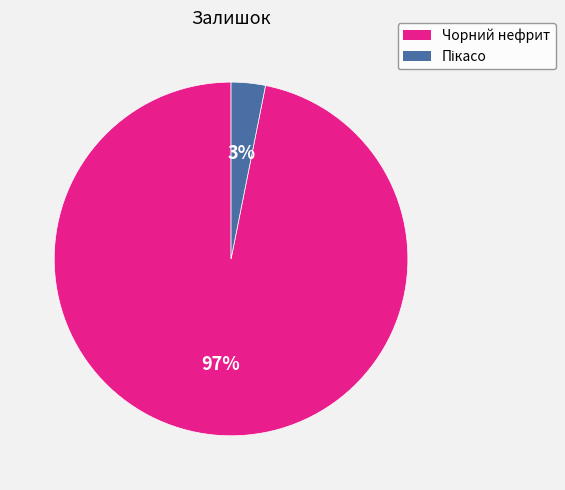

To the nearest percent, what is the average slice percentage?

50%